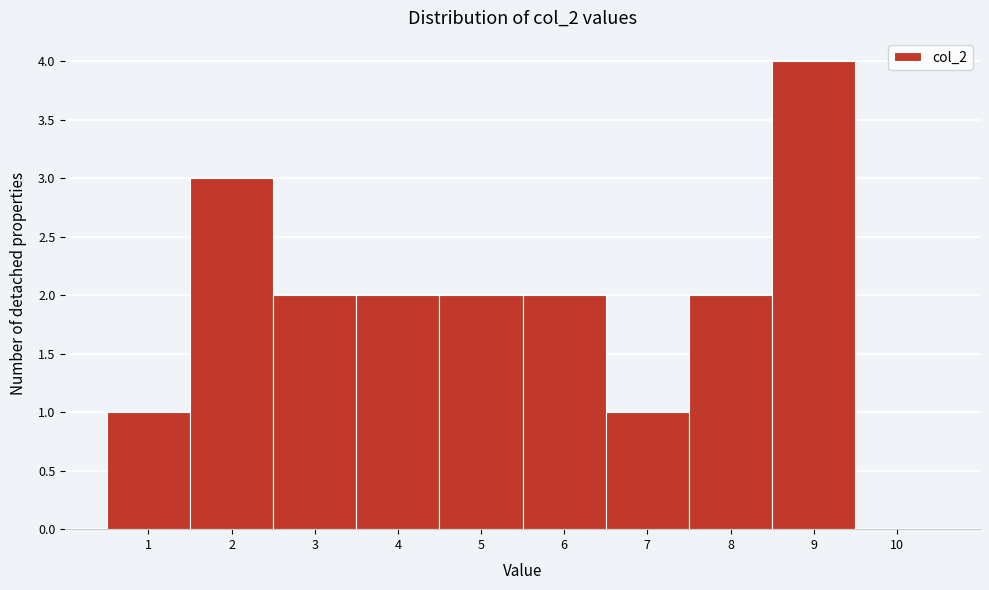

Reading left to right, transcribe this chart: for each bar, give the range it covers on the x-axis and its height. The values are not printed on the chart, so give them approximately, as read against the axis.

0.5 to 1.5: 1
1.5 to 2.5: 3
2.5 to 3.5: 2
3.5 to 4.5: 2
4.5 to 5.5: 2
5.5 to 6.5: 2
6.5 to 7.5: 1
7.5 to 8.5: 2
8.5 to 9.5: 4
9.5 to 10.5: 0